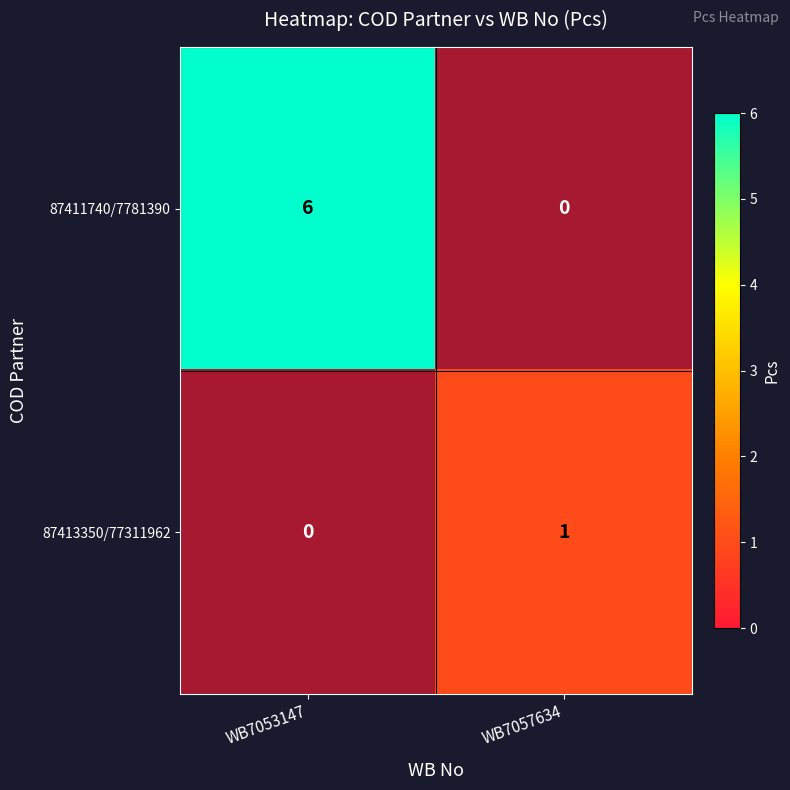

Rank the series by their maximum value, from highest to lowest.

87411740/7781390, 87413350/77311962